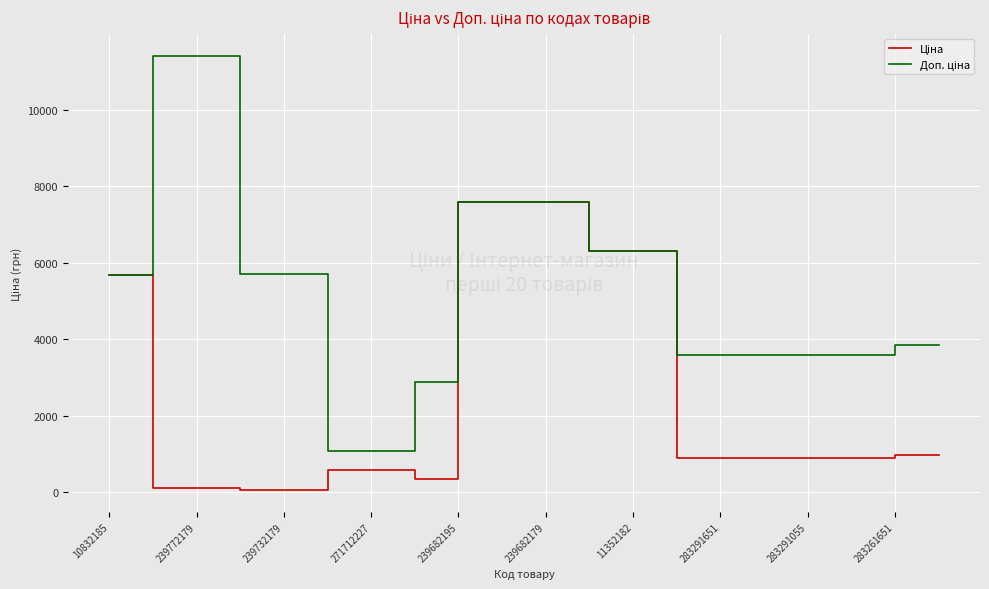

How many lines are shown in the chart?

2